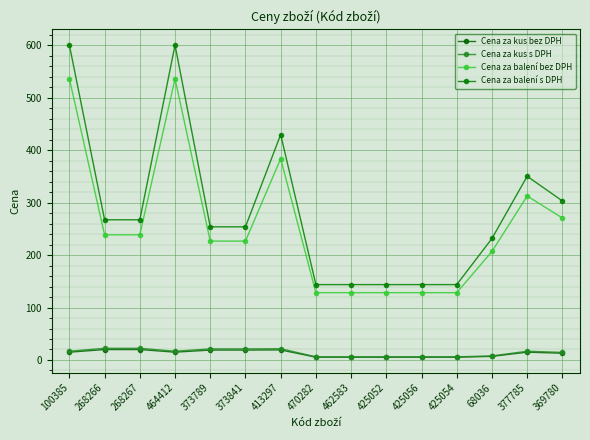

Reading left to right, transcribe all the data shown in this chart.

Cena za kus bez DPH: 100385=14.9	268266=19.9	268267=19.9	464412=14.9	373789=18.9	373841=18.9	413297=19.2	470282=5.3	462583=5.3	425052=5.3	425056=5.3	425054=5.3	68036=6.9	377785=14.9	369780=12.9
Cena za kus s DPH: 100385=16.7	268266=22.3	268267=22.3	464412=16.7	373789=21.2	373841=21.2	413297=21.5	470282=6.0	462583=6.0	425052=6.0	425056=6.0	425054=6.0	68036=7.7	377785=16.7	369780=14.4
Cena za balení bez DPH: 100385=536.4	268266=238.8	268267=238.8	464412=536.4	373789=226.8	373841=226.8	413297=384.0	470282=128.4	462583=128.4	425052=128.4	425056=128.4	425054=128.4	68036=207.0	377785=312.9	369780=270.9
Cena za balení s DPH: 100385=600.8	268266=267.5	268267=267.5	464412=600.8	373789=254.0	373841=254.0	413297=430.1	470282=143.8	462583=143.8	425052=143.8	425056=143.8	425054=143.8	68036=231.8	377785=350.4	369780=303.4